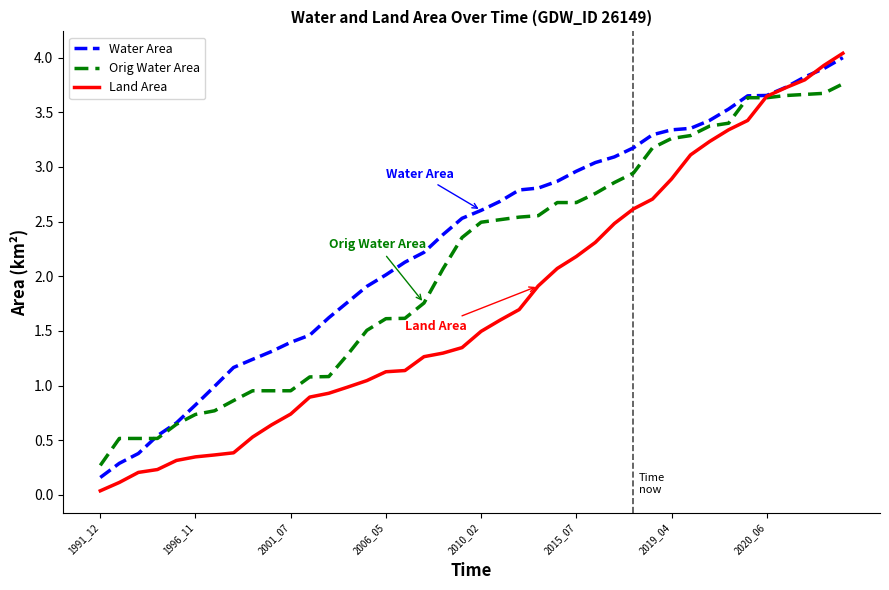

Which series has the widest spread of values?

Land Area